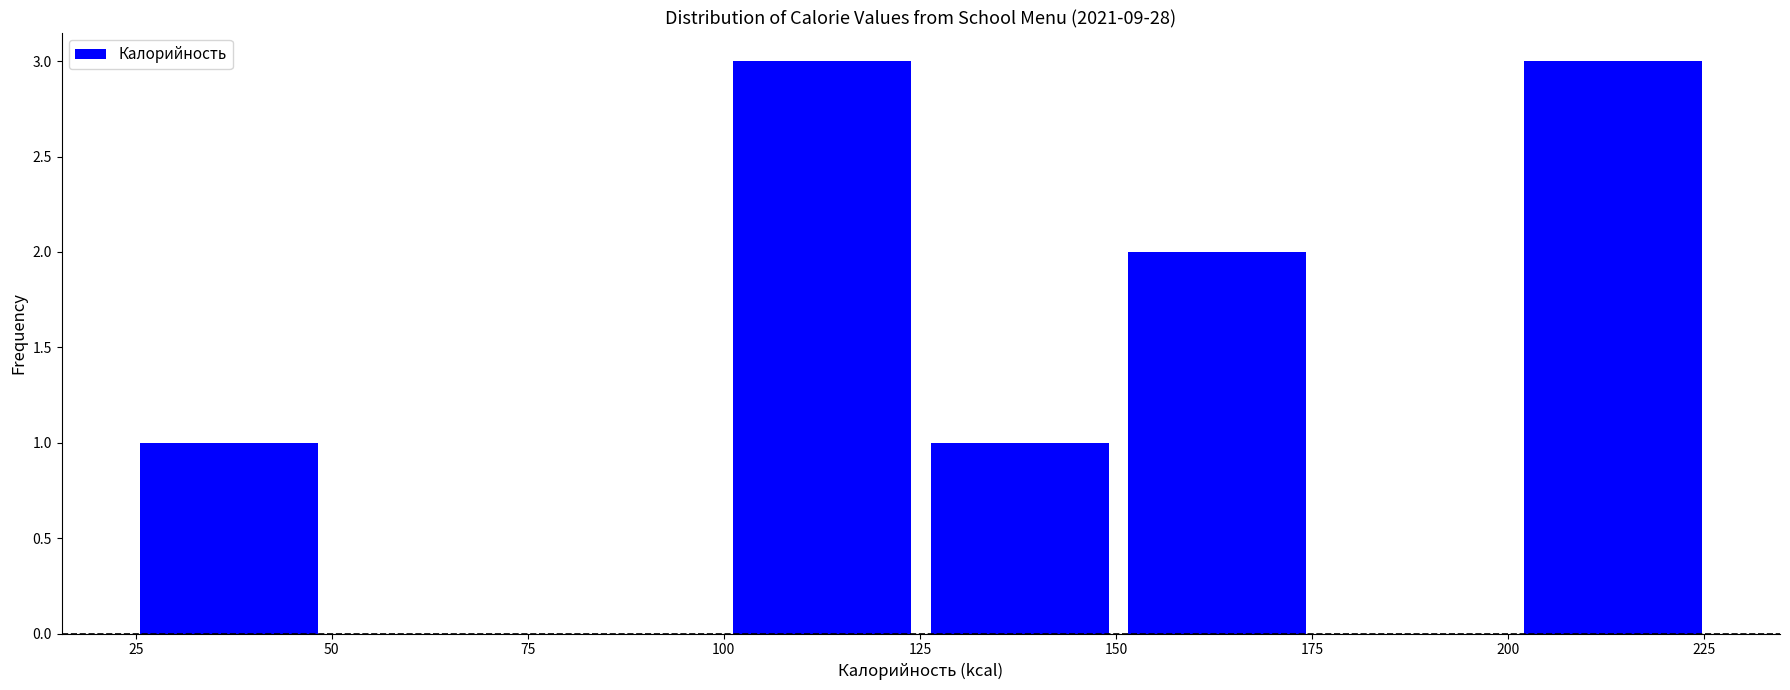

Reading left to right, list every bar in this chart as the range it spans on the x-axis followed by its height. Neither the bar edges nor the heights are printed on the chart, so give them approximately, as read against the axes.

25 to 50: 1
50 to 75: 0
75 to 100: 0
100 to 125: 3
125 to 150: 1
150 to 175: 2
175 to 200: 0
200 to 225: 3